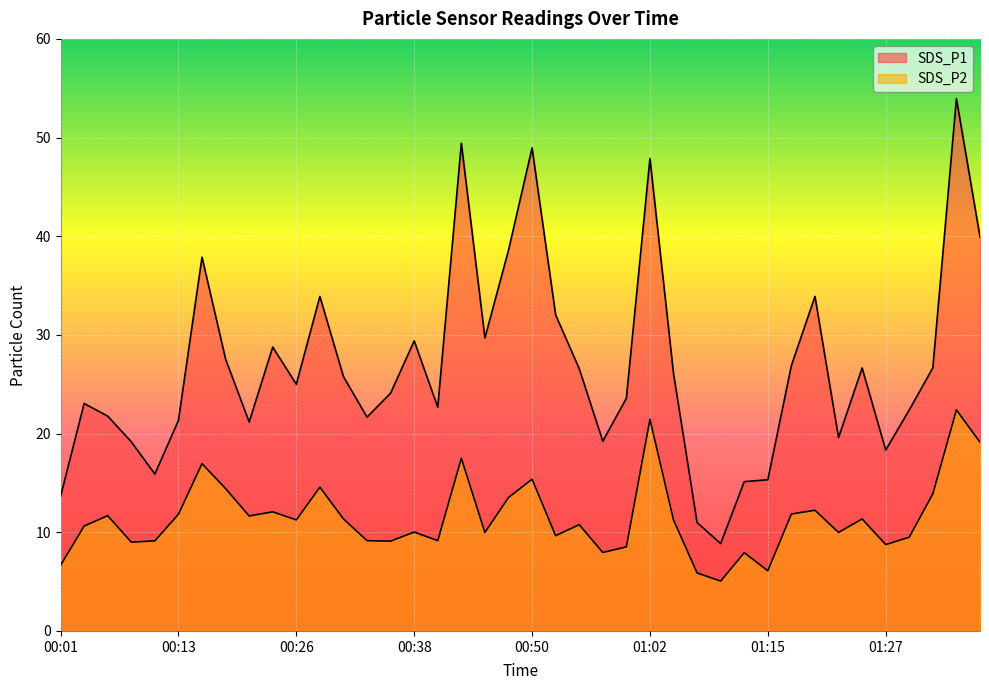

Reading left to right, list all the values displayed in this chart.

SDS_P1: 00:01=13.6	00:04=23.1	00:06=21.8	00:08=19.2	00:11=15.9	00:13=21.3	00:16=37.9	00:18=27.6	00:21=21.2	00:23=28.8	00:26=25.0	00:28=33.9	00:30=25.8	00:33=21.7	00:35=24.1	00:38=29.4	00:40=22.7	00:43=49.4	00:45=29.7	00:48=38.6	00:50=49.0	00:53=32.0	00:55=26.6	00:58=19.2	01:00=23.6	01:02=47.9	01:05=26.1	01:07=11.0	01:10=8.8	01:12=15.1	01:15=15.3	01:17=26.9	01:20=33.9	01:22=19.6	01:25=26.6	01:27=18.3	01:29=22.4	01:32=26.7	01:34=54.0	01:37=39.9
SDS_P2: 00:01=6.7	00:04=10.6	00:06=11.7	00:08=9.0	00:11=9.1	00:13=11.8	00:16=16.9	00:18=14.4	00:21=11.7	00:23=12.1	00:26=11.2	00:28=14.6	00:30=11.3	00:33=9.2	00:35=9.1	00:38=10.0	00:40=9.2	00:43=17.5	00:45=10.0	00:48=13.5	00:50=15.4	00:53=9.7	00:55=10.8	00:58=8.0	01:00=8.5	01:02=21.4	01:05=11.2	01:07=5.9	01:10=5.0	01:12=7.9	01:15=6.1	01:17=11.8	01:20=12.2	01:22=10.0	01:25=11.3	01:27=8.8	01:29=9.5	01:32=13.9	01:34=22.4	01:37=19.1